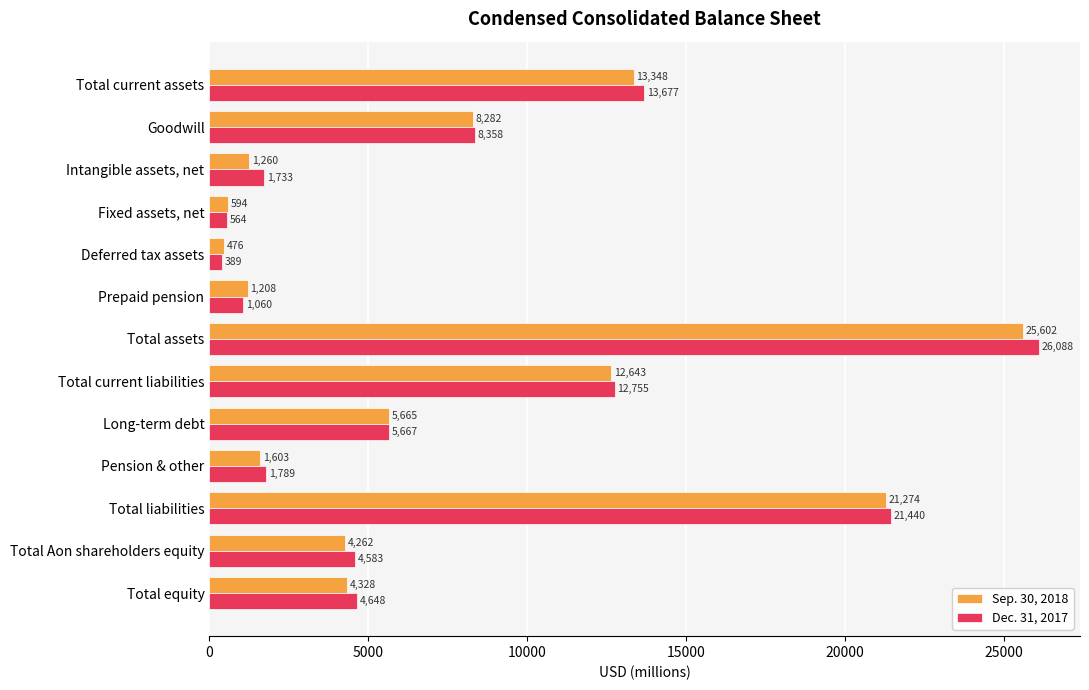

Is the value of Sep. 30, 2018 at Long-term debt greater than the value of Dec. 31, 2017 at Goodwill?

No